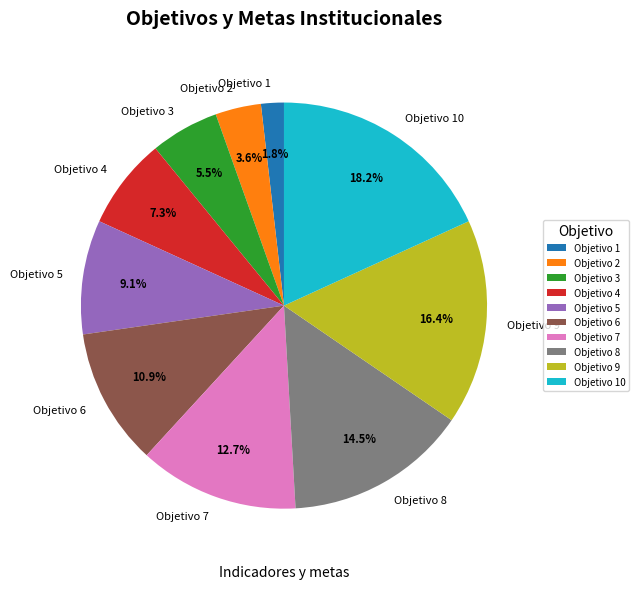

To the nearest percent, what portion does Objetivo 4 represent?

7%